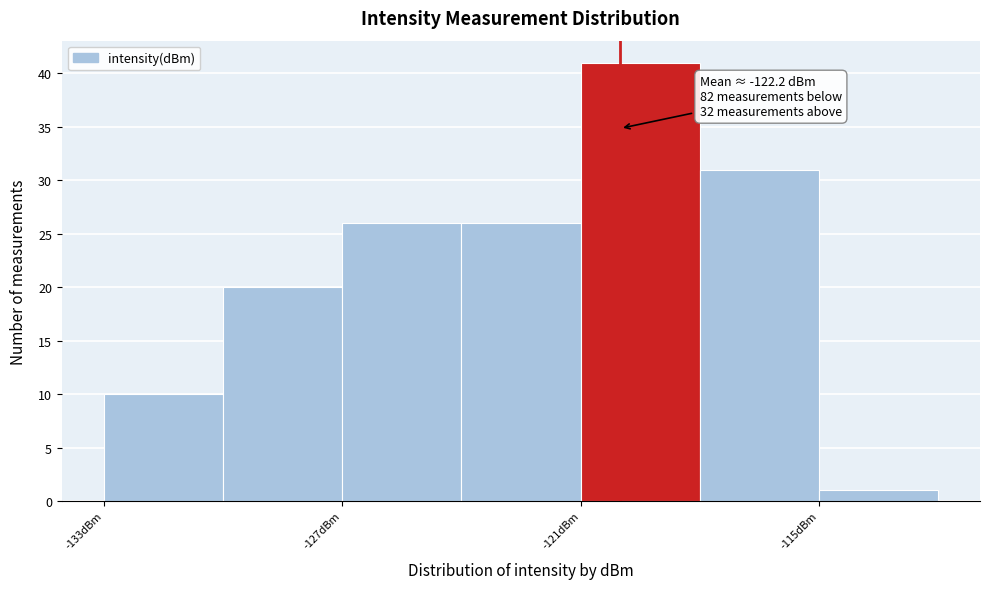

Around what value on the x-axis is the tallest bar? Give the approximate position of its centre, as read against the axis.

-119